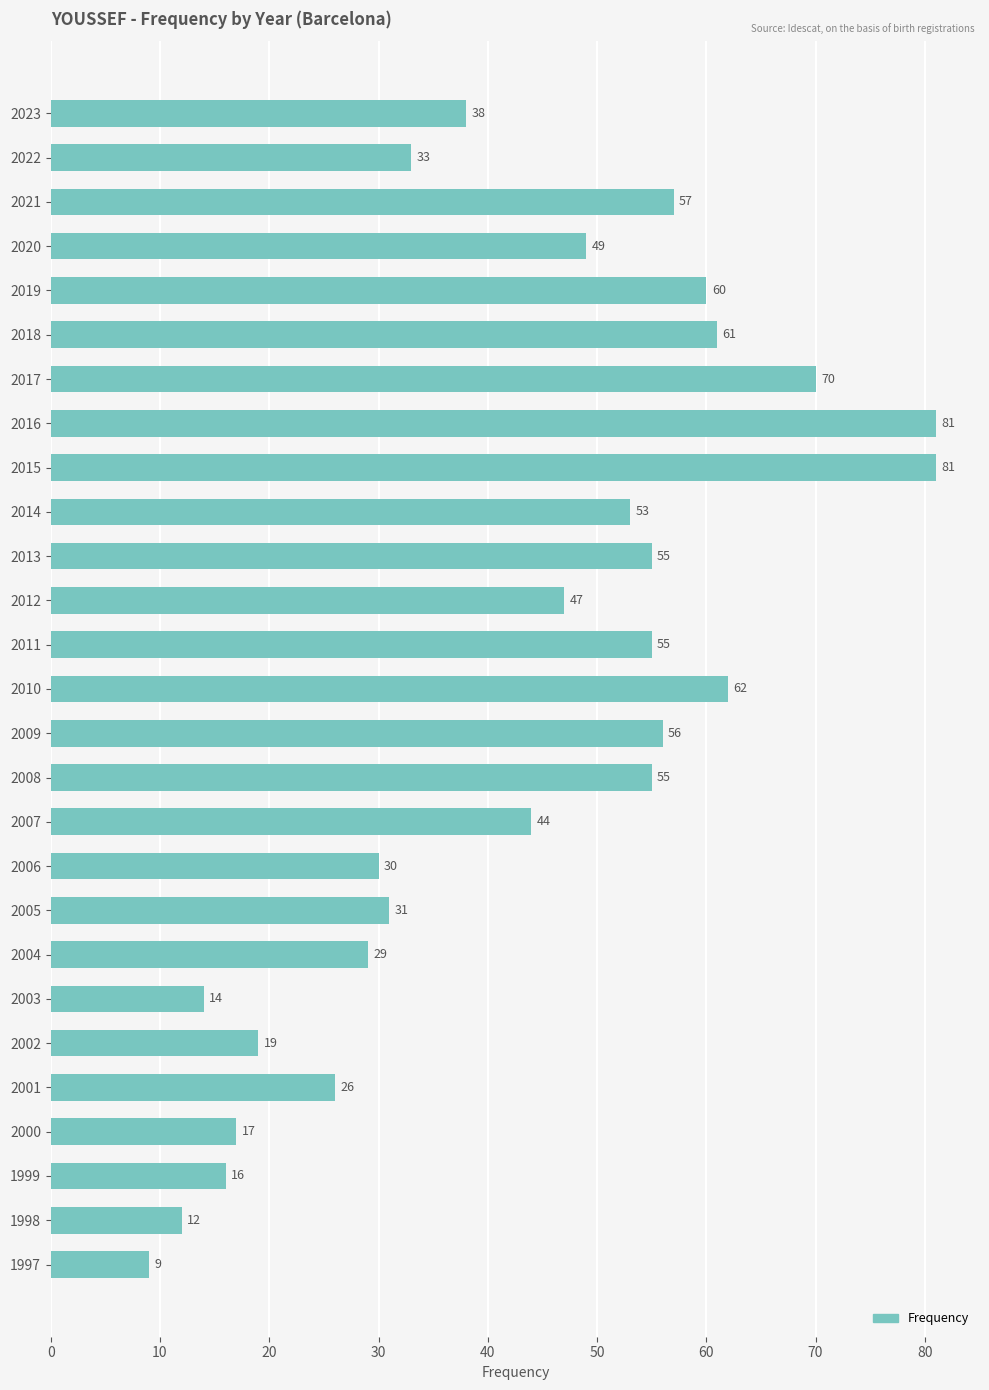

What is the difference between the maximum and minimum values?

72